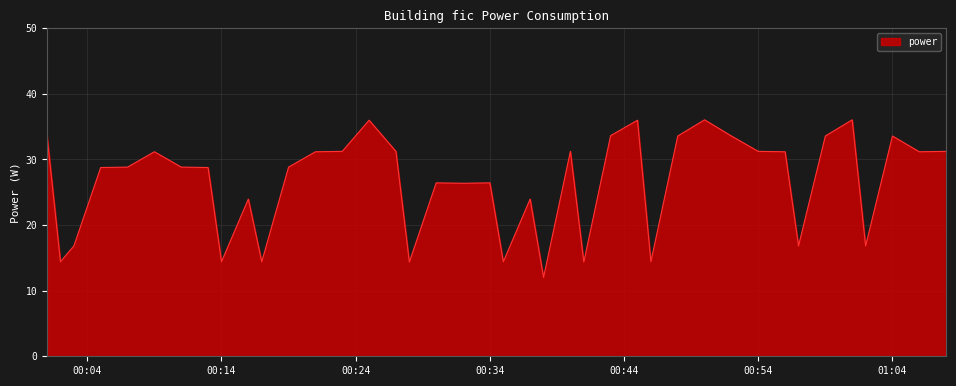

Reading right to left, transcribe all the data shown in this chart.

31.2	31.2	33.6	16.8	36.0	33.6	16.8	31.2	31.2	33.6	36.0	33.6	14.4	36.0	33.6	14.4	31.2	12.0	24.0	14.4	26.4	26.4	26.4	14.4	31.2	36.0	31.2	31.2	28.8	14.4	24.0	14.4	28.8	28.8	31.2	28.8	28.8	16.8	14.4	33.6